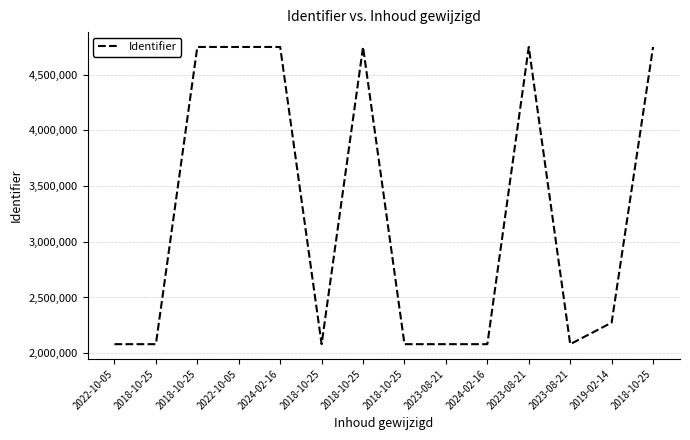

Does the chart have visible grid lines?

Yes